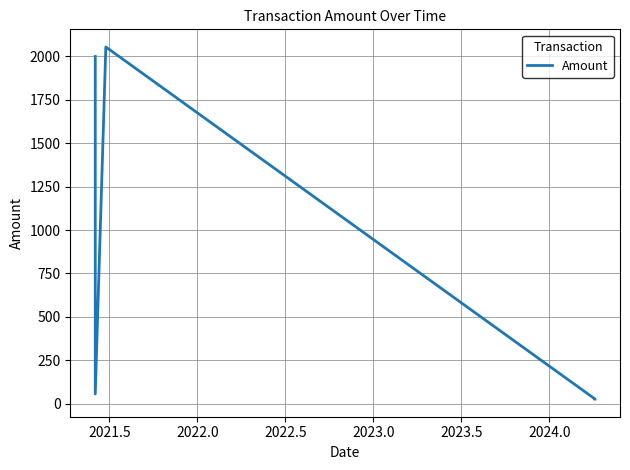

What is the label of the 4th point from the right?

2021.5